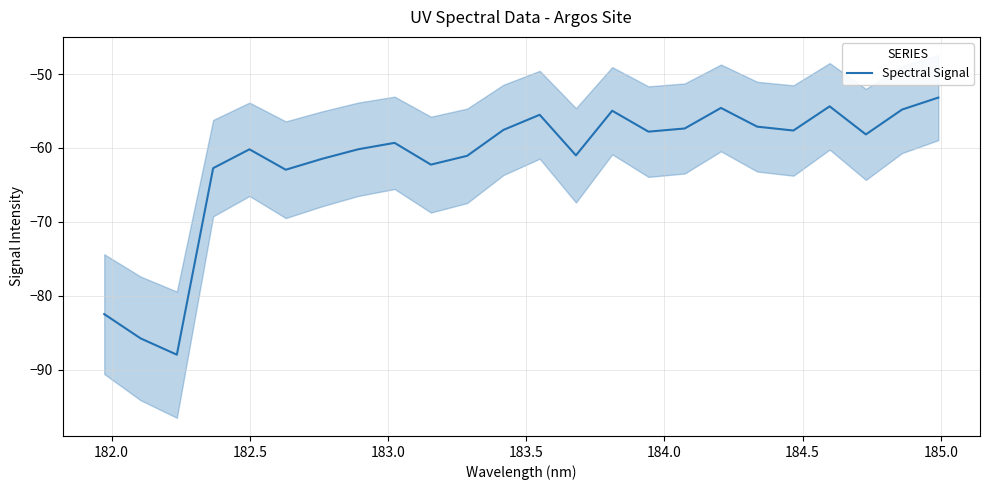

What is the difference between the second highest and second lowest values?

31.4